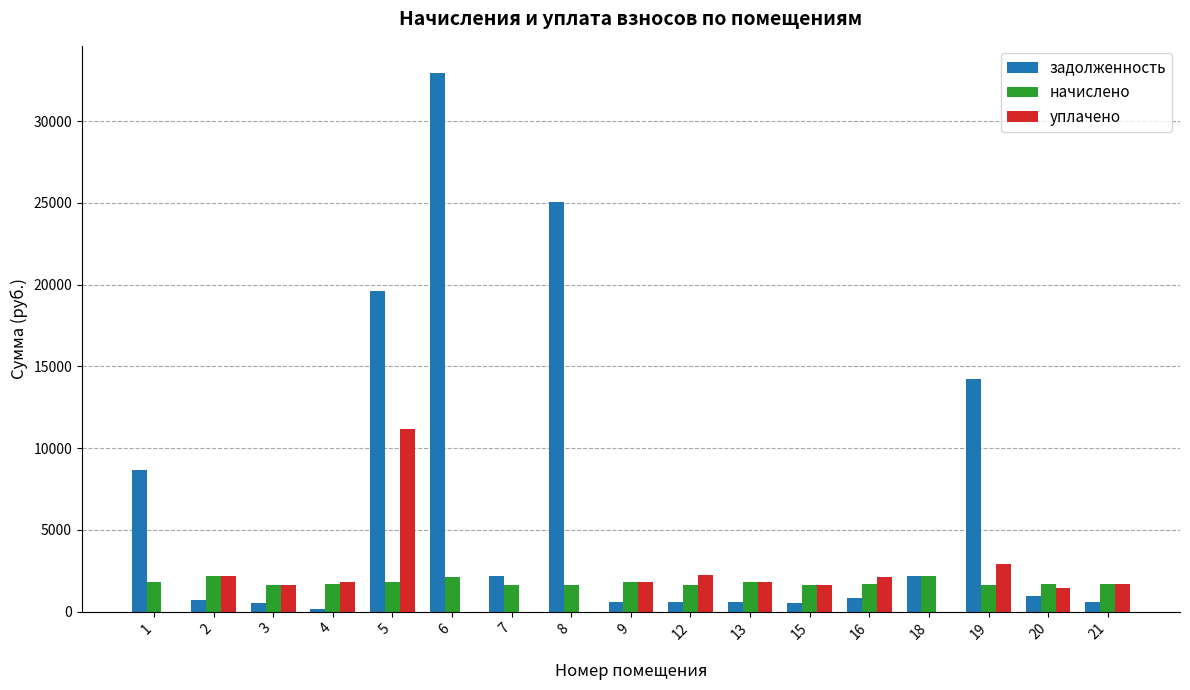

At which label does уплачено first exceed 1684?

2